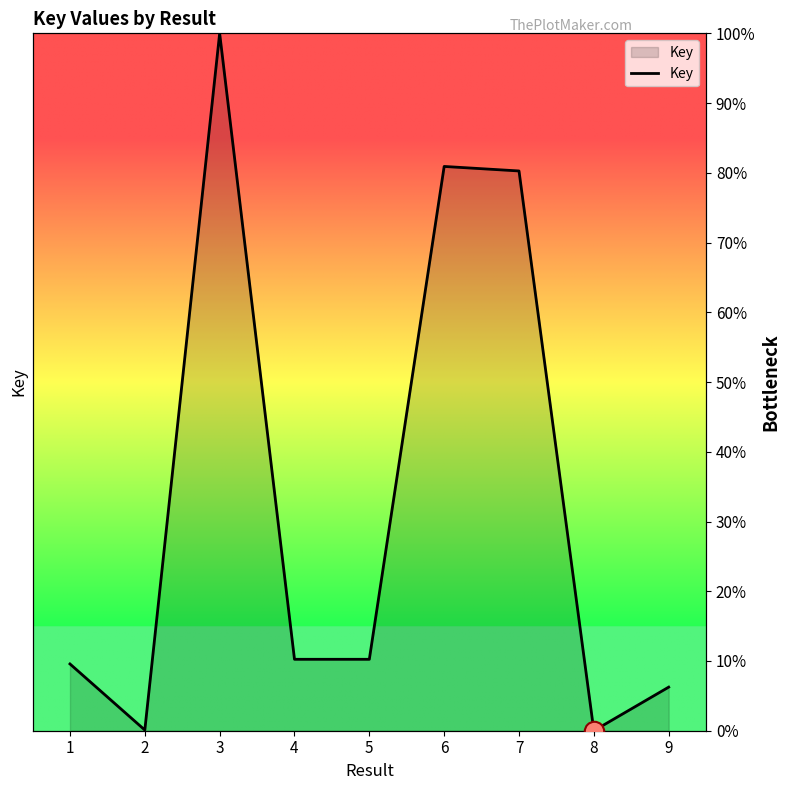

What is the sum of all values?

297.6